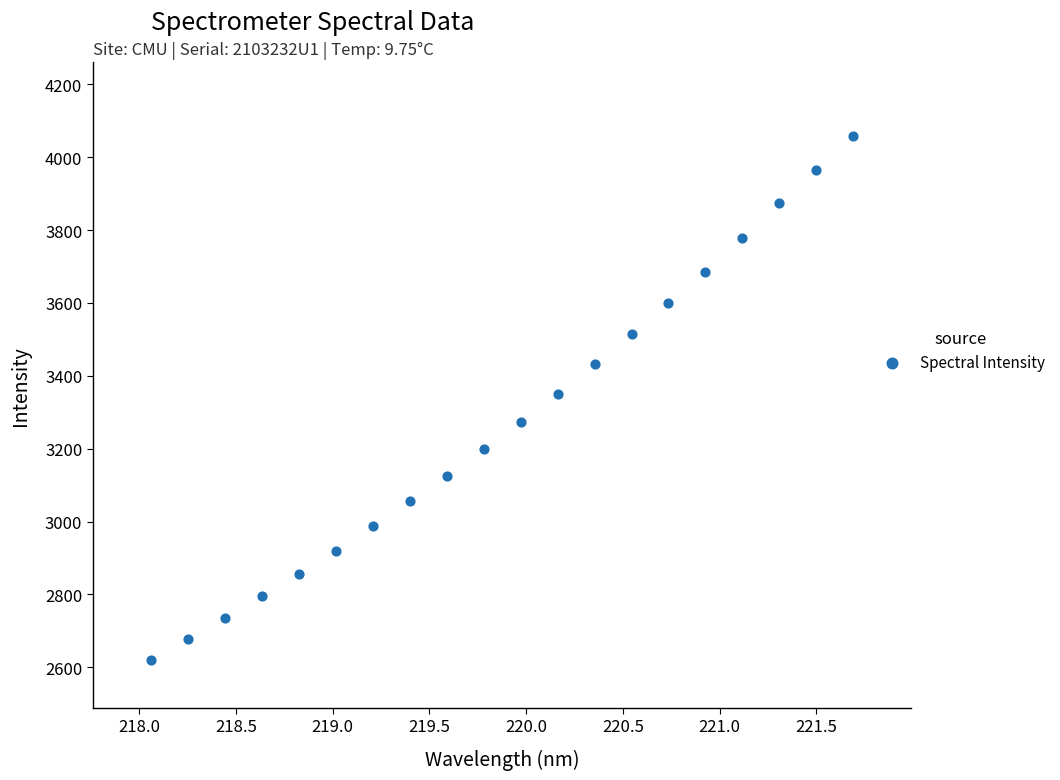

What is the range of X values (max minus min)?

3.6